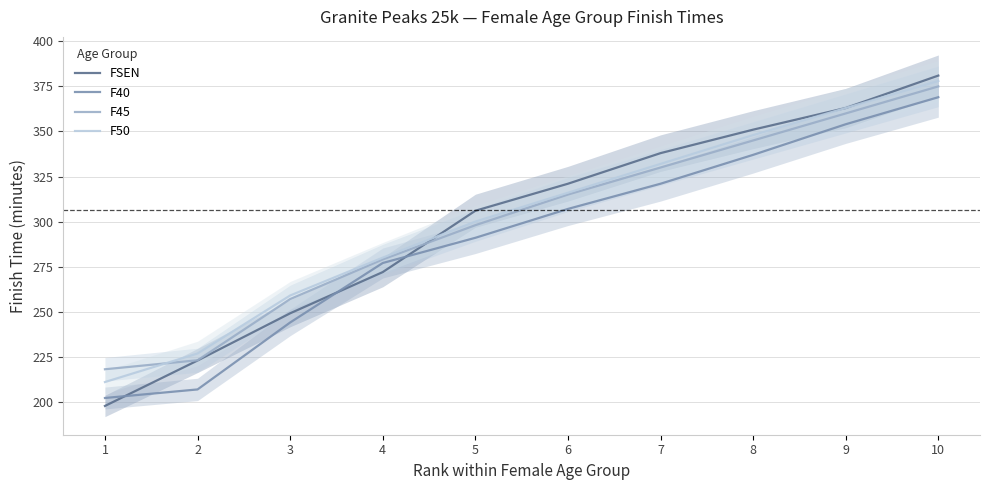

Which series has the largest total across all categories?

F50